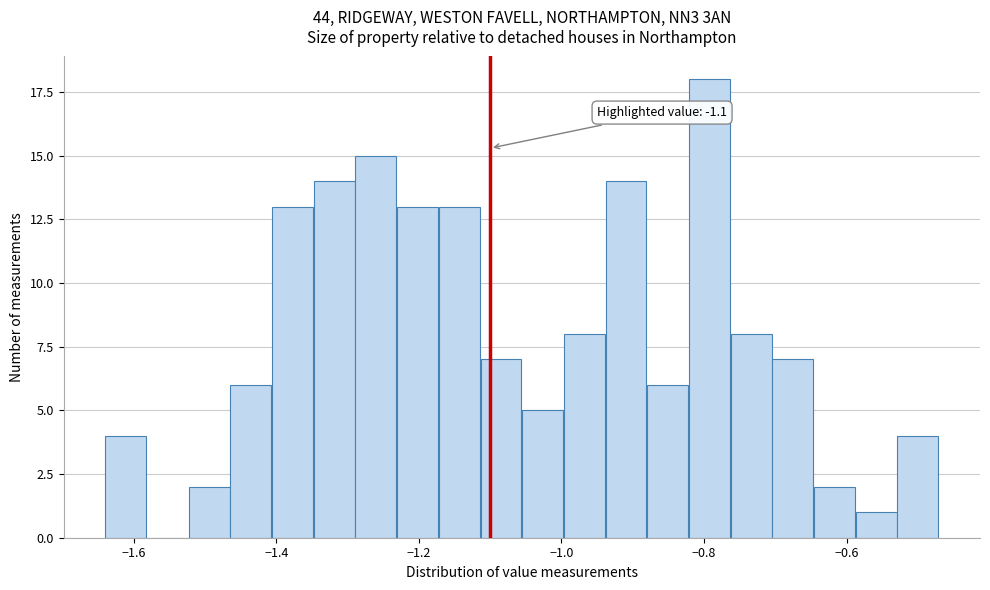

Read against the x-axis, roughly where is the centre of the tallest bar?

-0.80